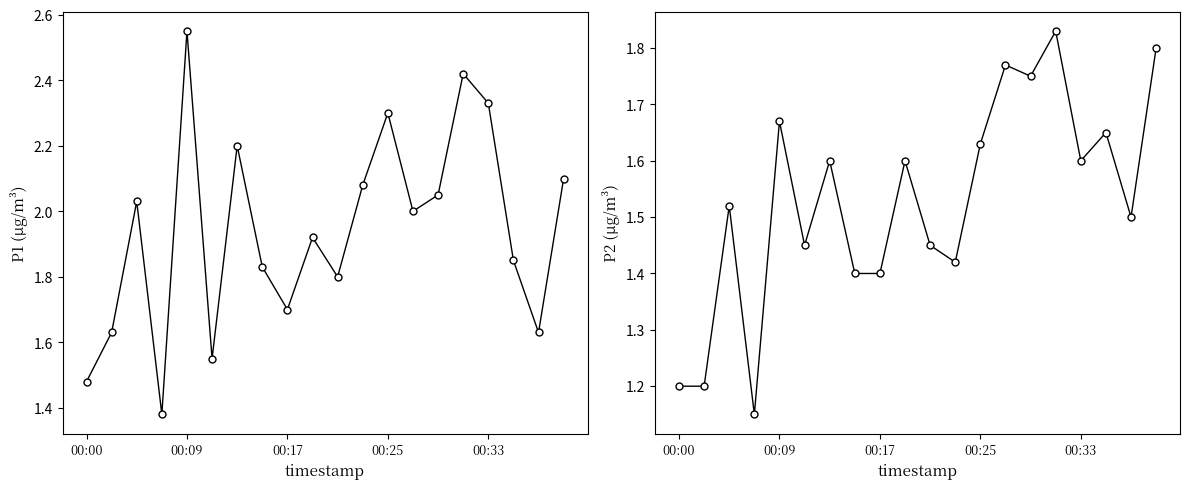

What is the difference between the maximum and minimum values in the P2 series?

0.7